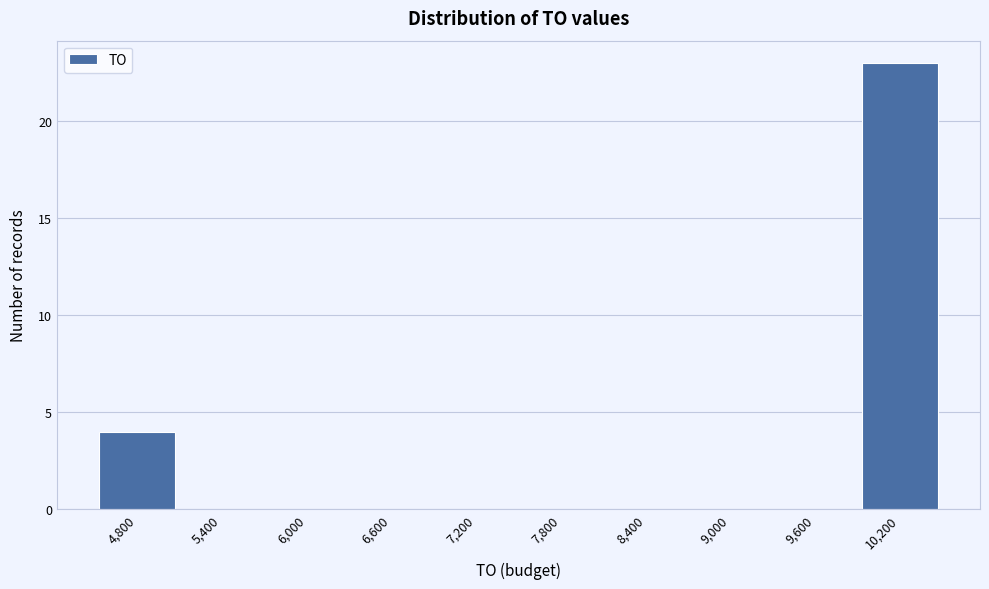

Which range on the x-axis has the tallest bar?

9900 to 10500